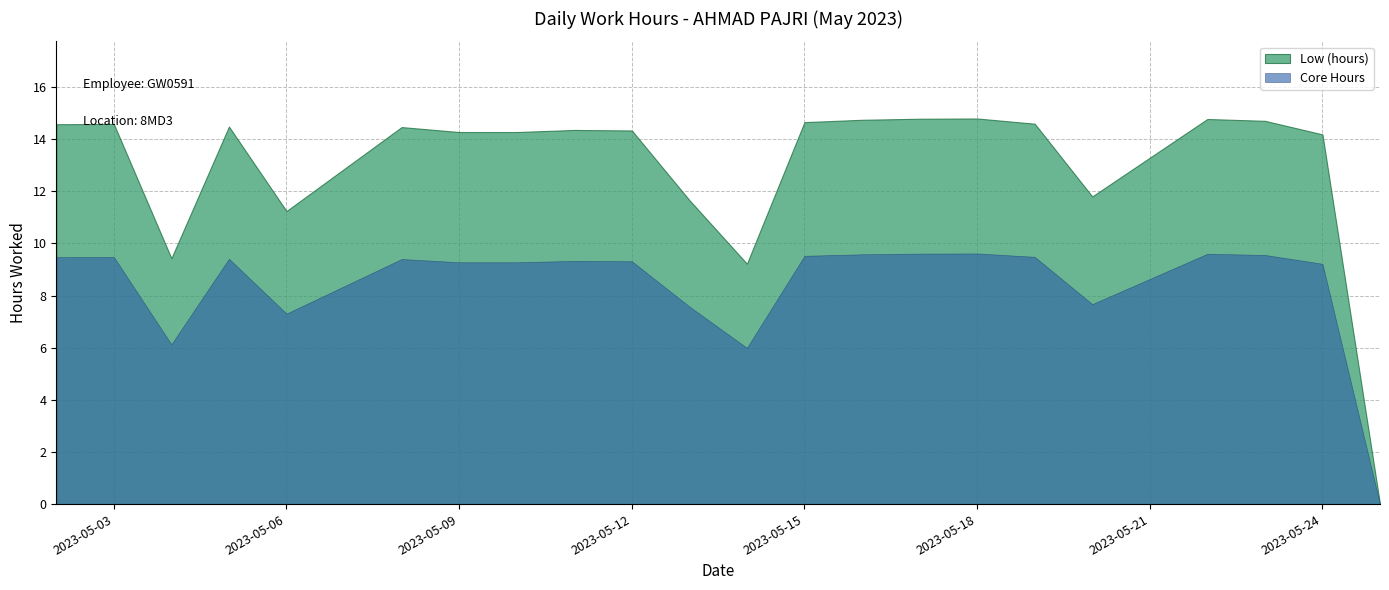

How many positive values are there?

21